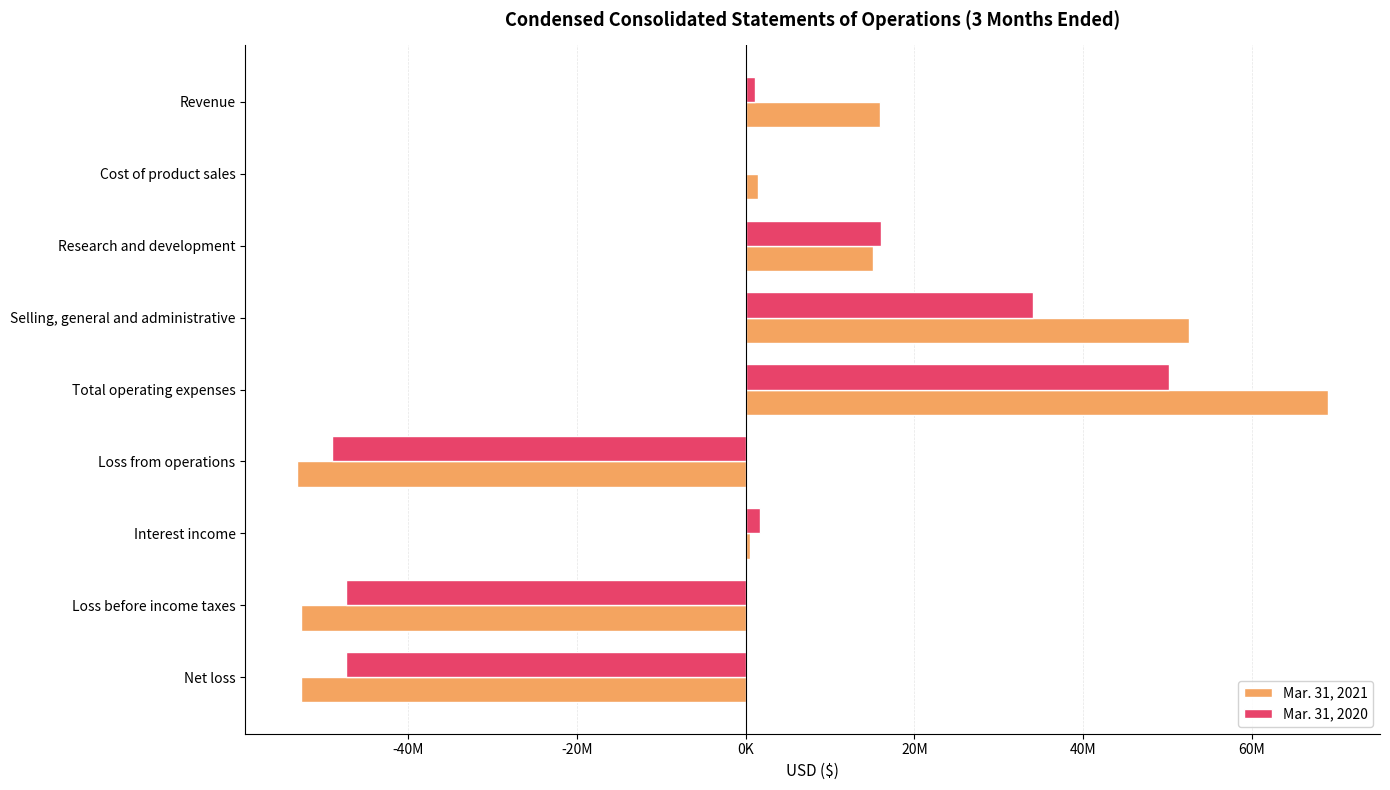

List the series in order of their peak value, lowest first.

Mar. 31, 2020, Mar. 31, 2021